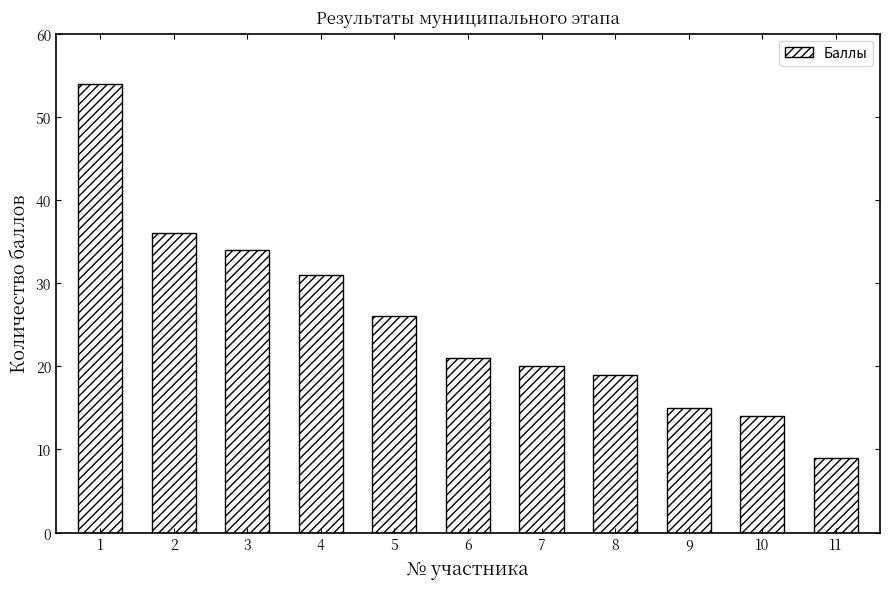

Count the number of data series in this chart.

1